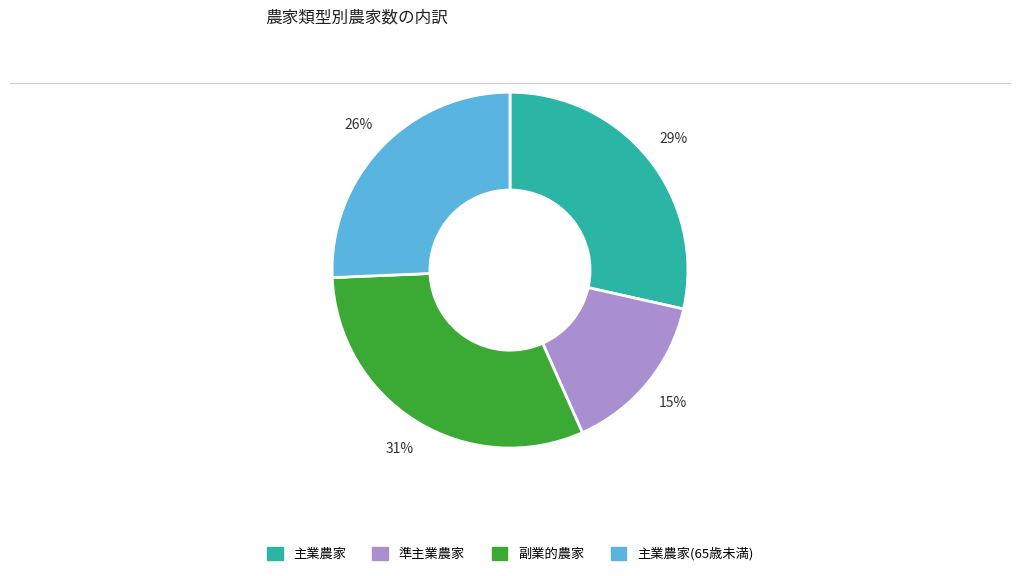

Is there a majority slice in this chart?

No